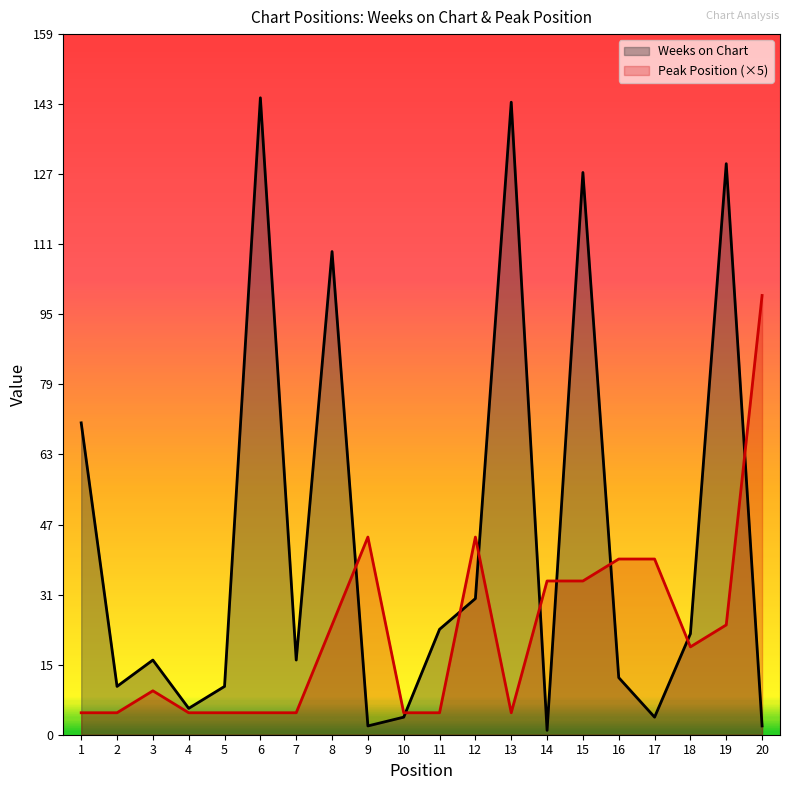

Rank the series by their maximum value, from highest to lowest.

Weeks on Chart, Peak Position (×5)